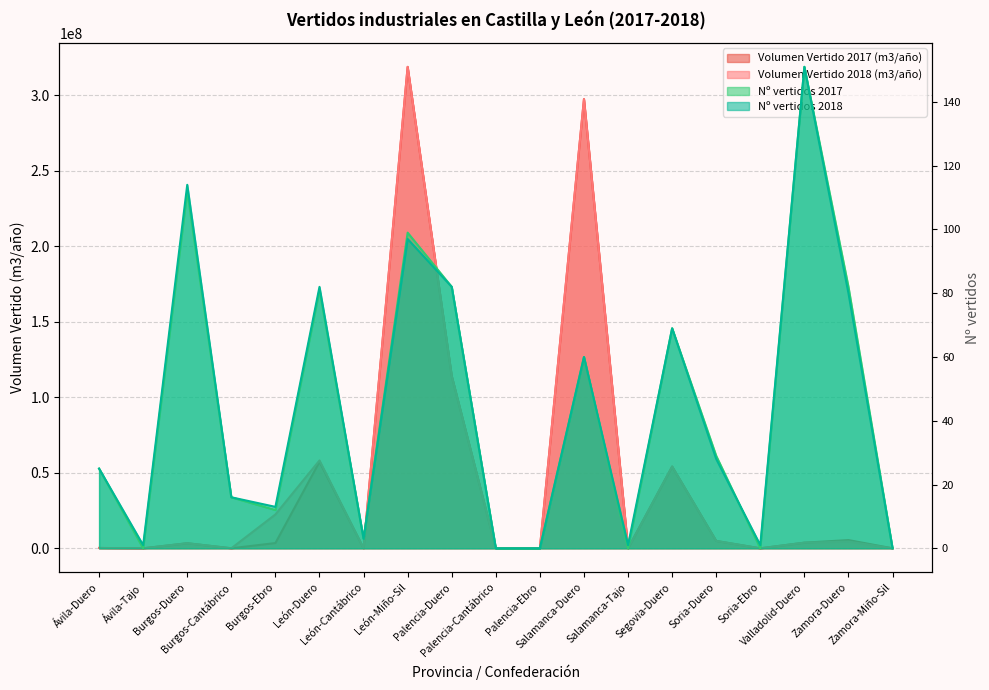

At how many categories does at least one series exceed 226934166?

2